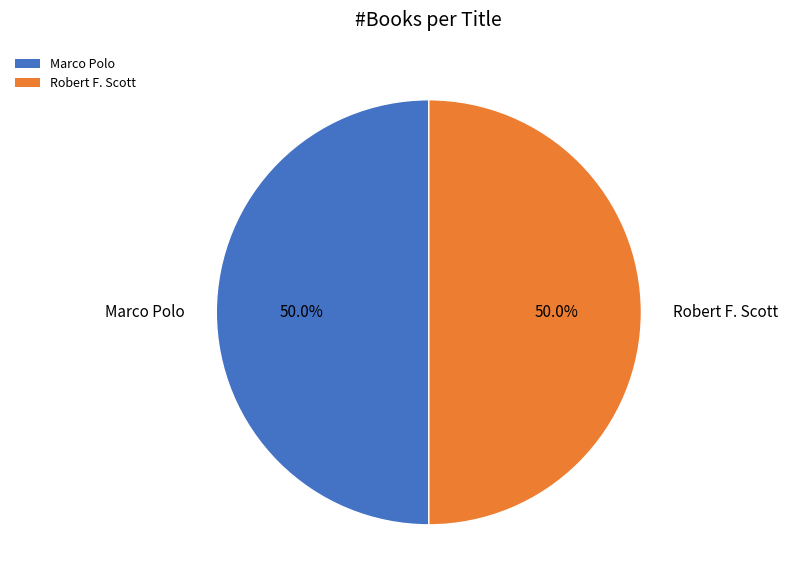

To the nearest percent, what percentage of the pie is Robert F. Scott?

50%